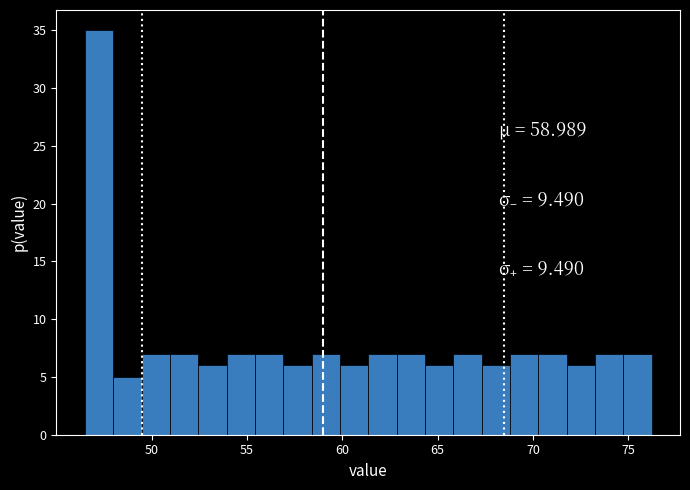

Around what value on the x-axis is the tallest bar? Give the approximate position of its centre, as read against the axis.

47.0